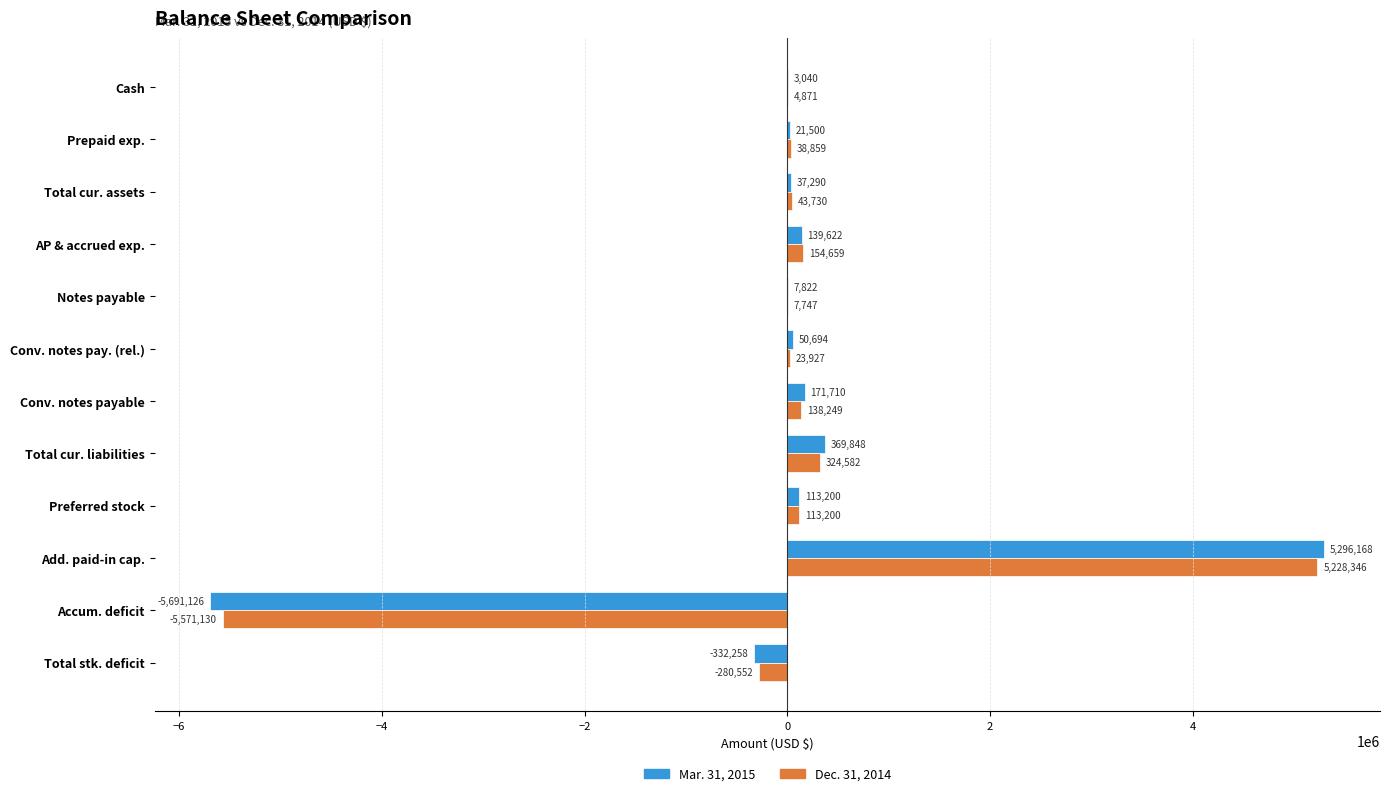

Is it true that Mar. 31, 2015 equals 5296168 at Add. paid-in cap.?

True